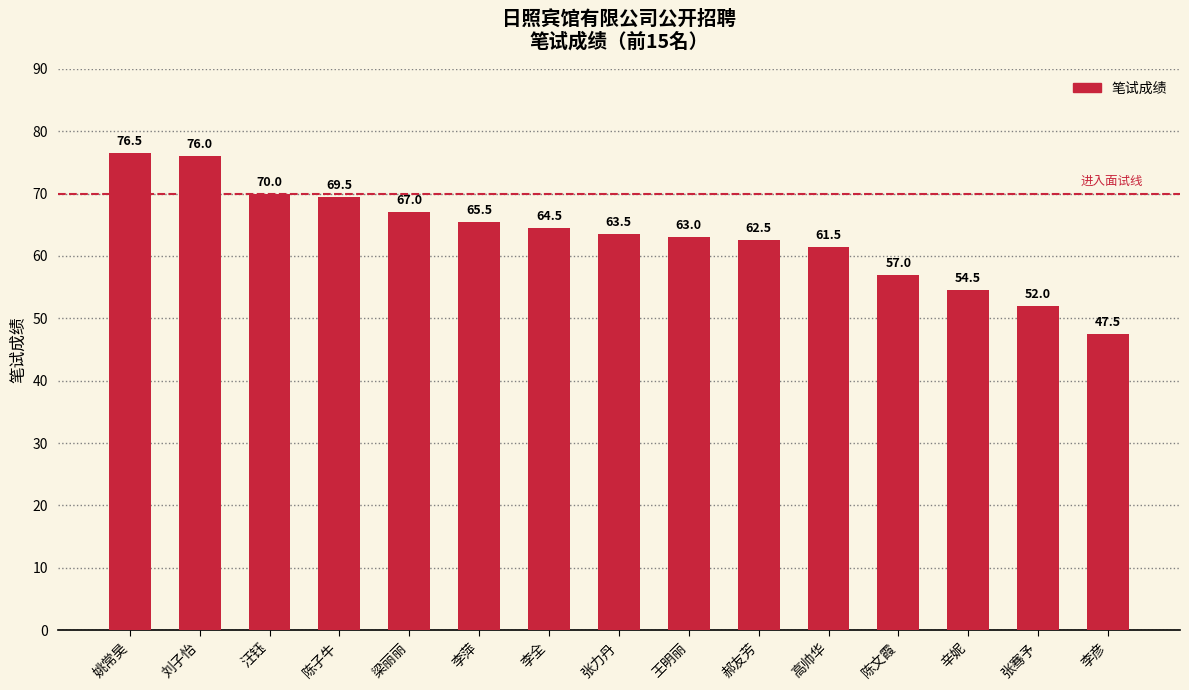

Between 高帅华 and 李萍, which is larger?

李萍